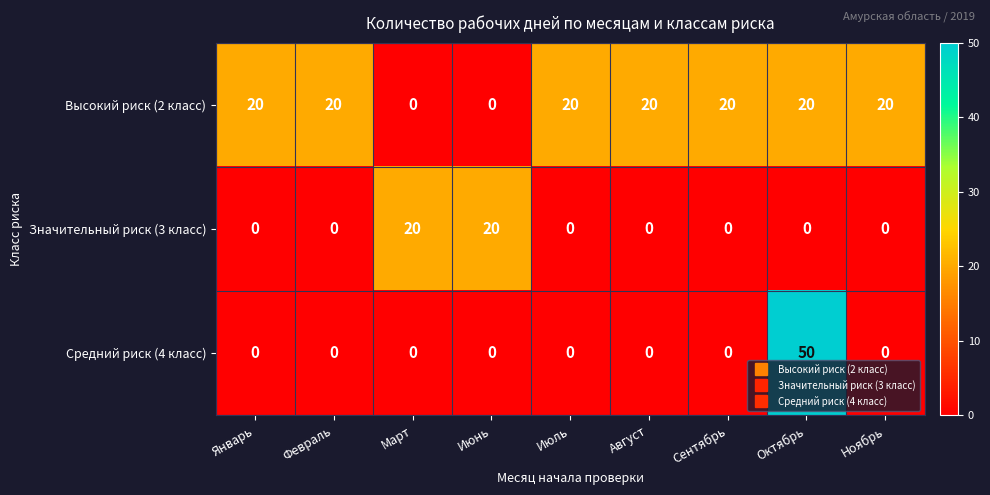

Reading left to right, list all the values displayed in this chart.

Высокий риск (2 класс): 20	20	0	0	20	20	20	20	20
Значительный риск (3 класс): 0	0	20	20	0	0	0	0	0
Средний риск (4 класс): 0	0	0	0	0	0	0	50	0